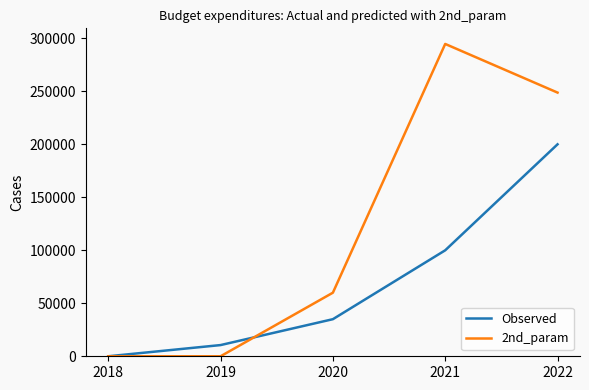

How many series are shown in this chart?

2